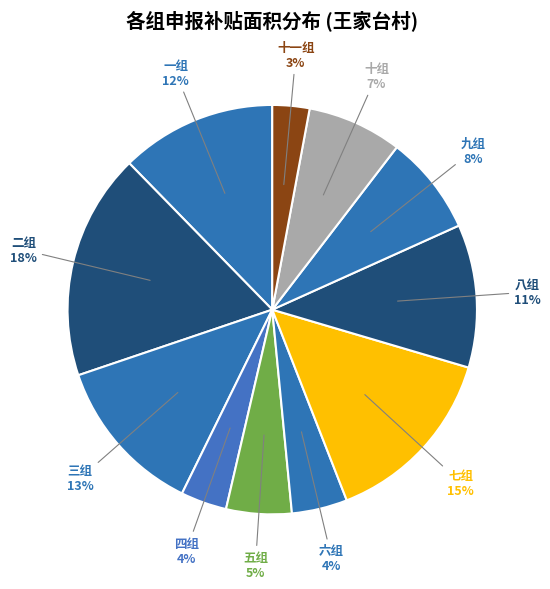

Count the number of slices in the pie.

11